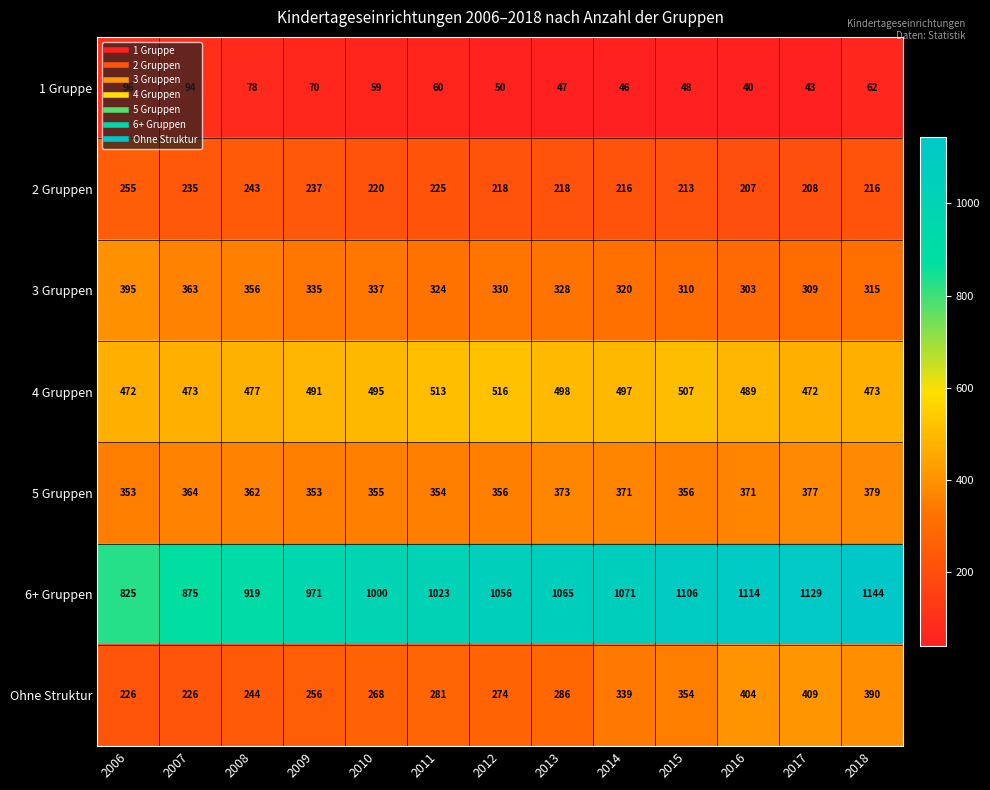

Which series has the widest spread of values?

6+ Gruppen